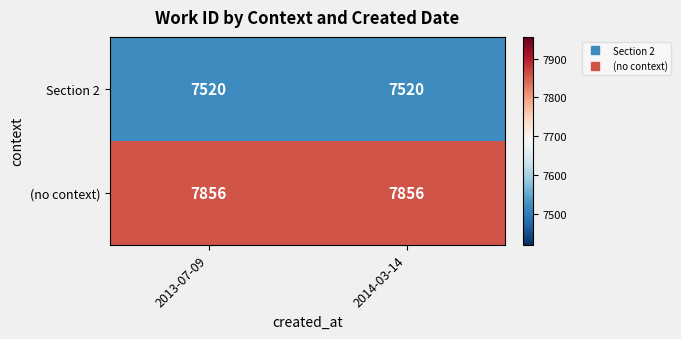

Reading left to right, transcribe all the data shown in this chart.

Section 2: 7520	7520
(no context): 7856	7856